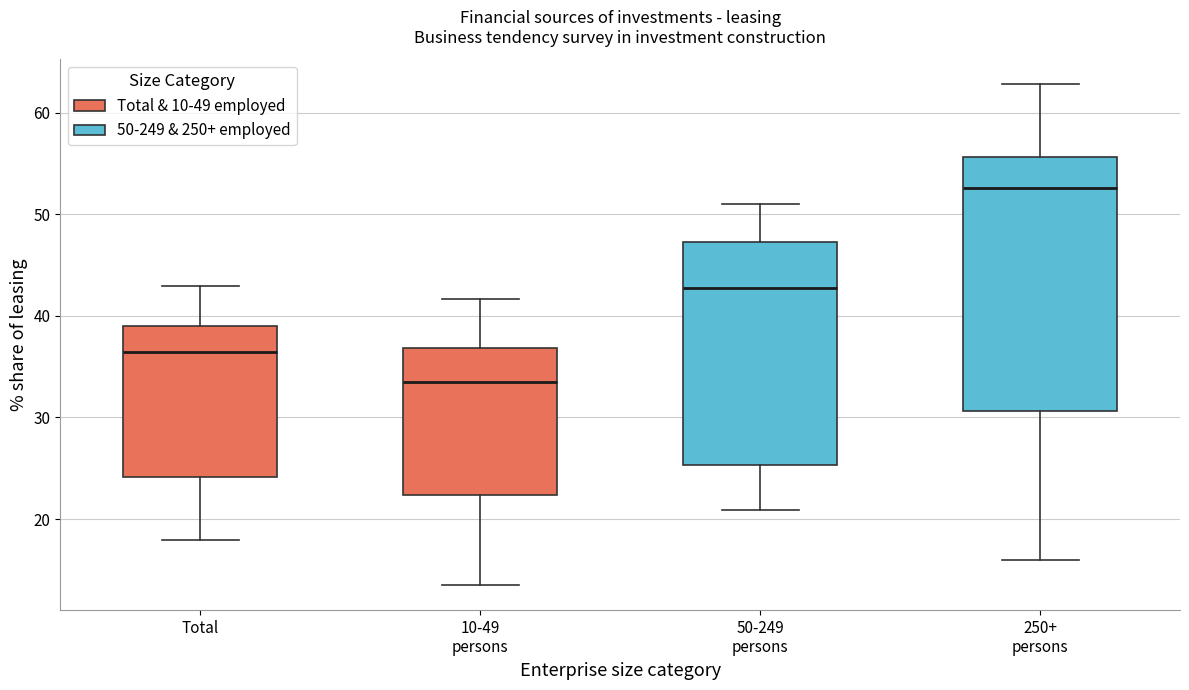

Comparing the boxes themselves (not the whiskers), which one is the tallest?

250+ persons